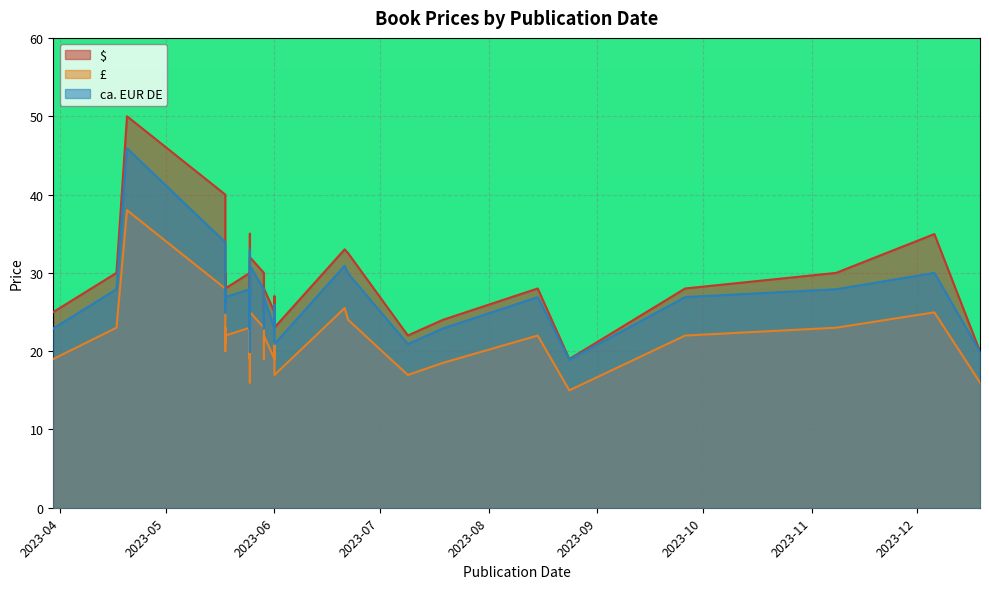

True or false: ca. EUR DE and £ cross at least once.

False